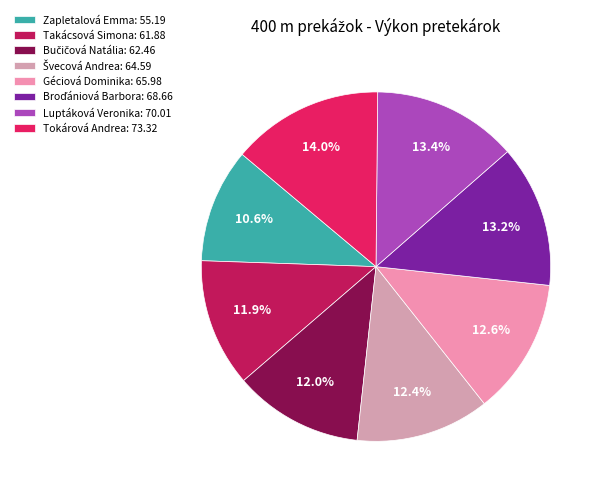

Is there a majority slice in this chart?

No